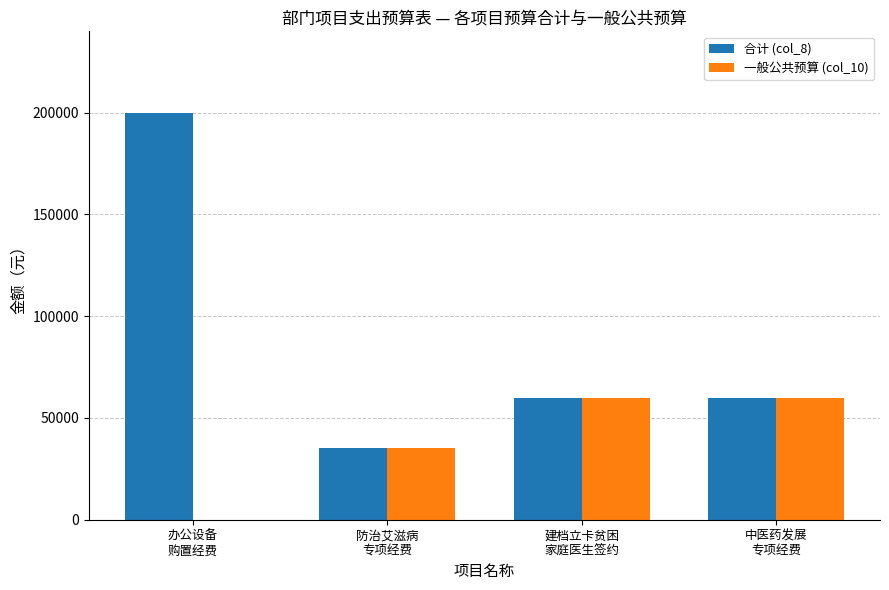

Which series has the largest total across all categories?

合计 (col_8)